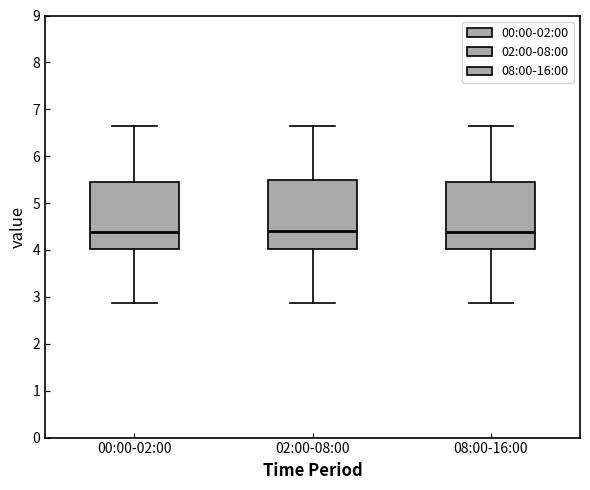

Reading left to right, read every box against the y-axis: the position of its median line, the range the box covers, and the ends of its whiskers. The values are not printed on the chart, so give them approximately, as read against the axis.

00:00-02:00: median 4.4, box 4.0 to 5.5, whiskers 2.9 to 6.7
02:00-08:00: median 4.4, box 4.0 to 5.5, whiskers 2.9 to 6.7
08:00-16:00: median 4.4, box 4.0 to 5.5, whiskers 2.9 to 6.7